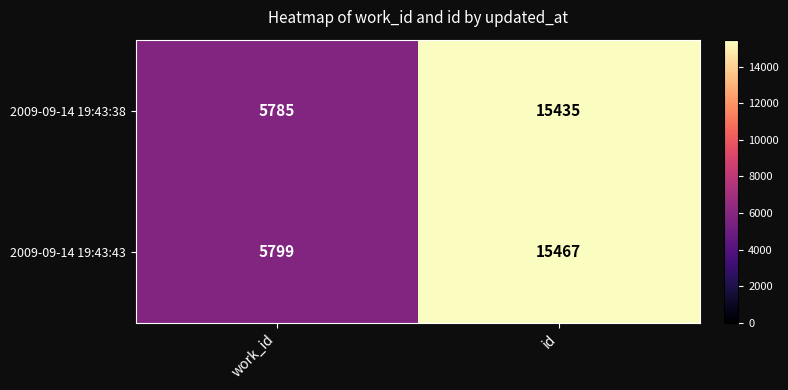

Reading left to right, list all the values displayed in this chart.

2009-09-14 19:43:38: 5785	15435
2009-09-14 19:43:43: 5799	15467